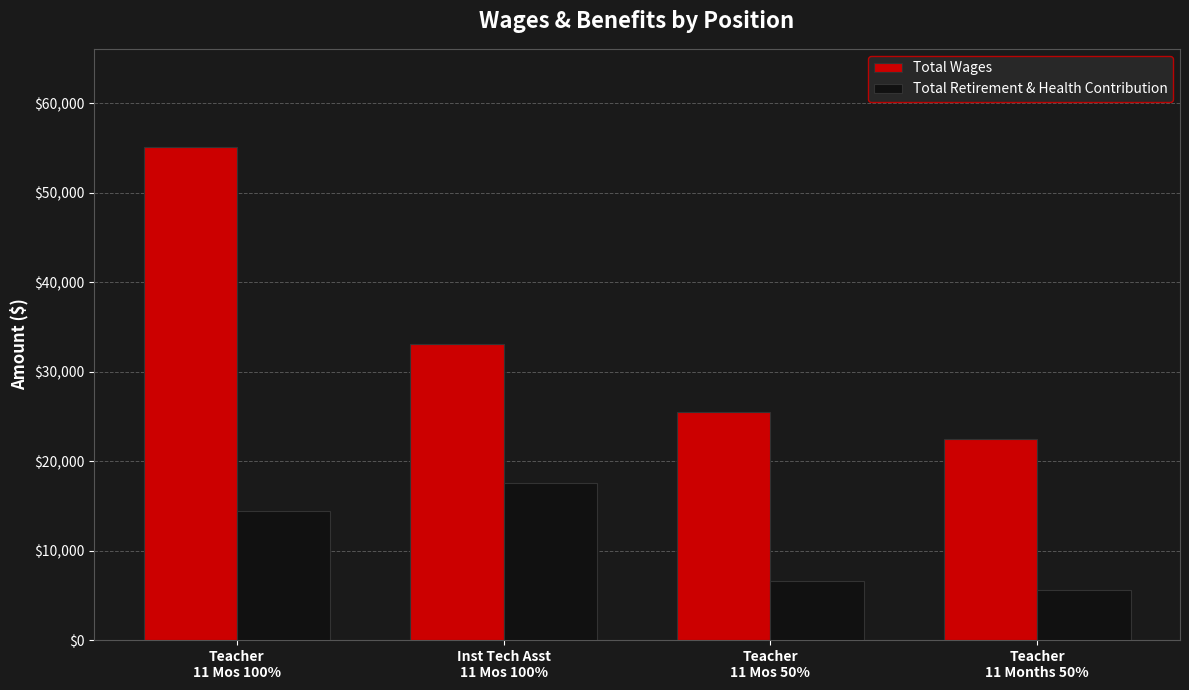

The value of Total Retirement & Health Contribution at Teacher
11 Mos 100% is 6195. True or false?

False